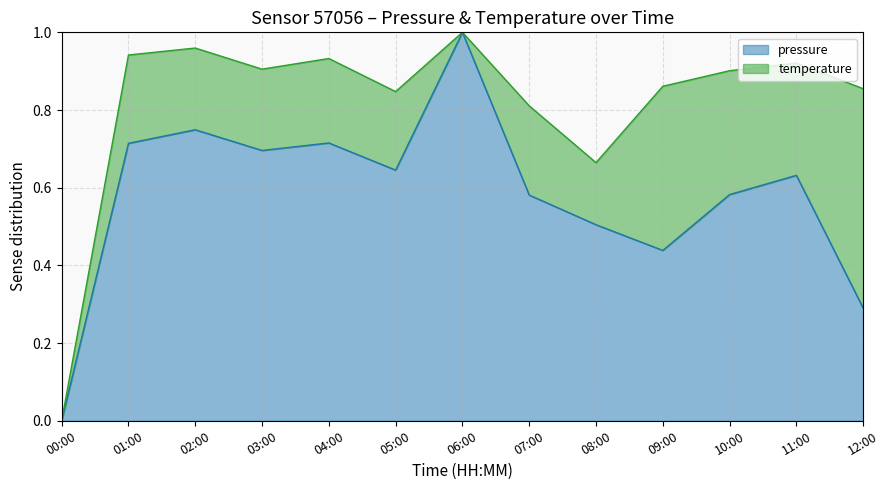

Does the chart have visible grid lines?

Yes